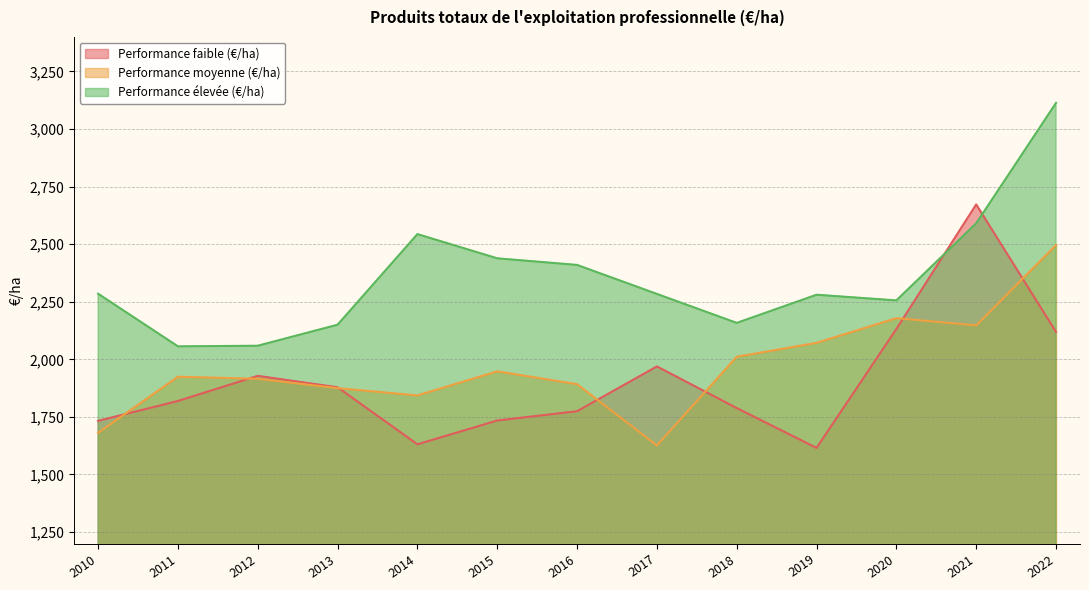

What is the minimum value for Performance moyenne (€/ha)?

1626.0